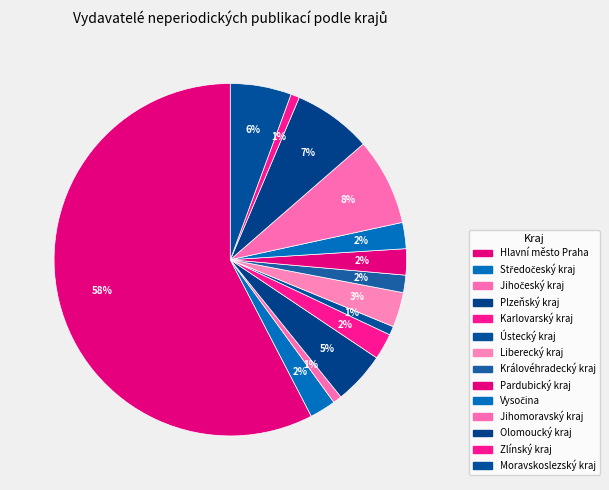

Rank the categories by value from highest to lowest.

Hlavní město Praha, Jihomoravský kraj, Olomoucký kraj, Moravskoslezský kraj, Plzeňský kraj, Liberecký kraj, Středočeský kraj, Karlovarský kraj, Pardubický kraj, Vysočina, Královéhradecký kraj, Jihočeský kraj, Ústecký kraj, Zlínský kraj